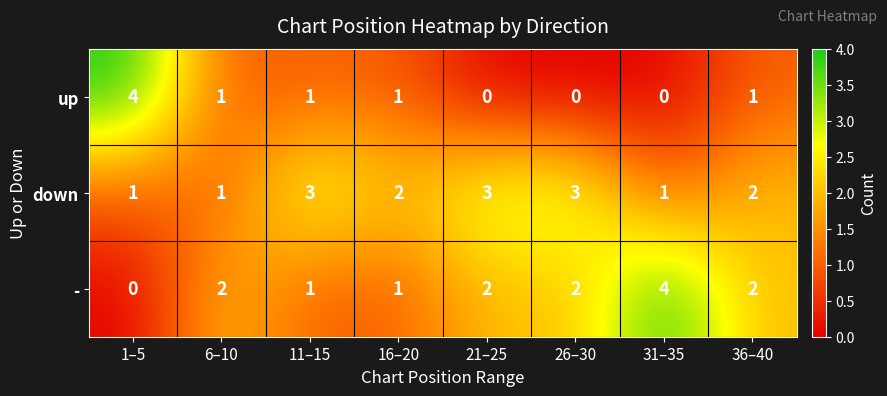

Count the number of categories in the chart.

8